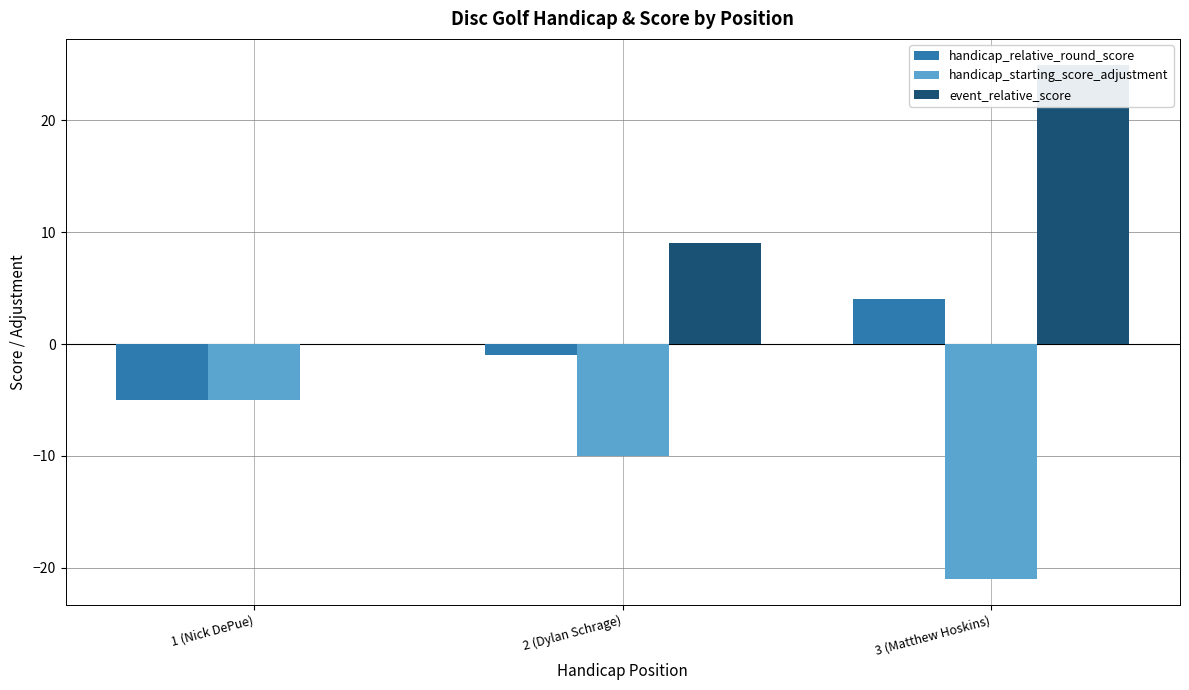

List the series in order of their overall mean, lowest first.

handicap_starting_score_adjustment, handicap_relative_round_score, event_relative_score